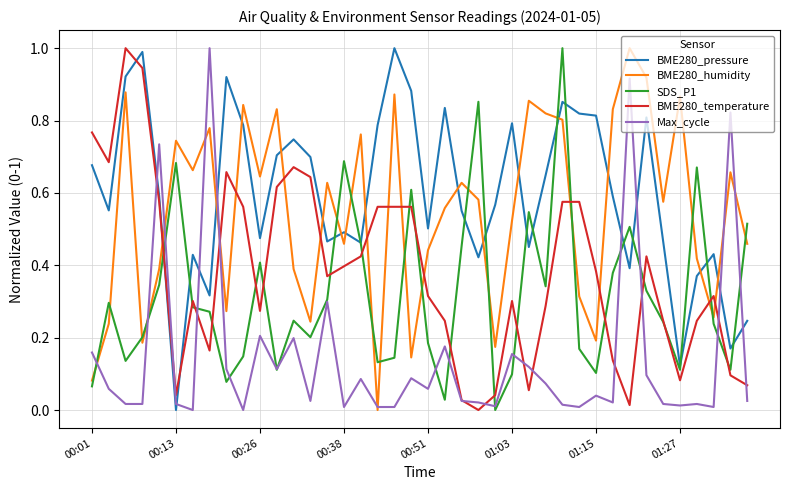

In BME280_temperature, how many points are lower than both neighbors (excluding endpoints)?

9